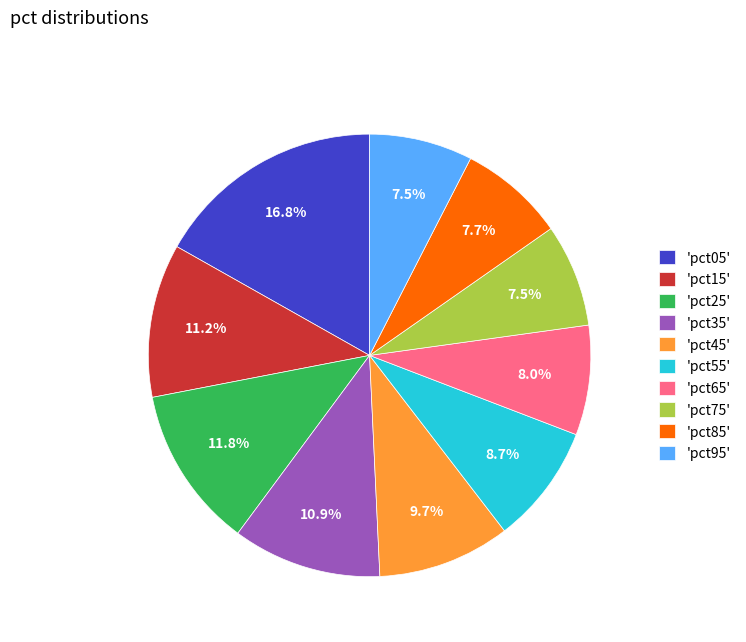

Does any single category account for the majority?

No